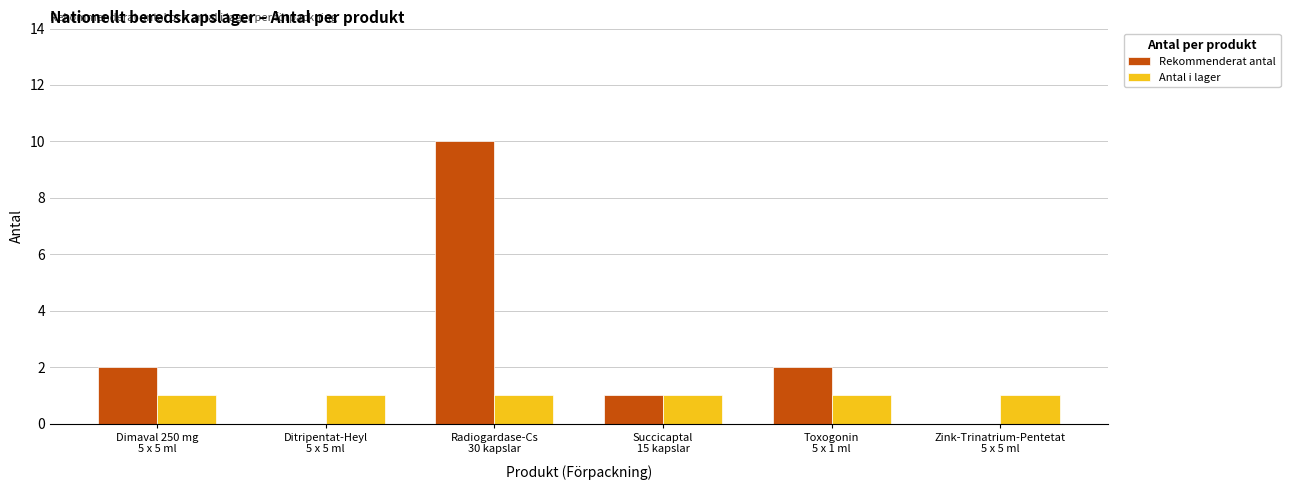

What is the sum of all Antal i lager values?

6